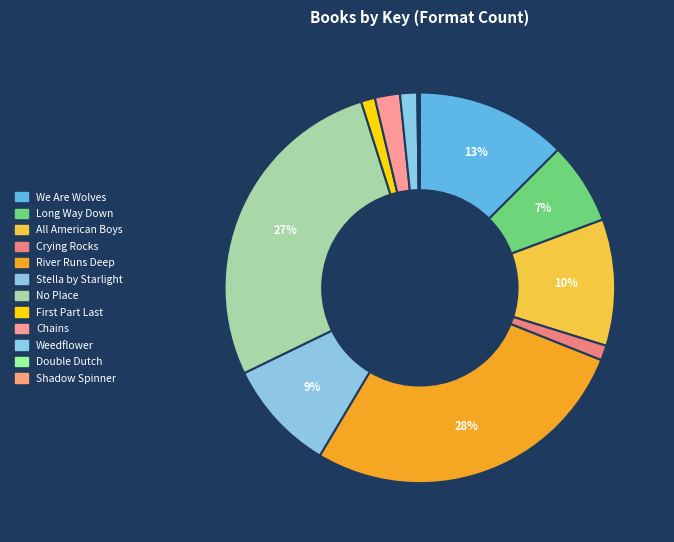

Between Long Way Down and All American Boys, which is larger?

All American Boys